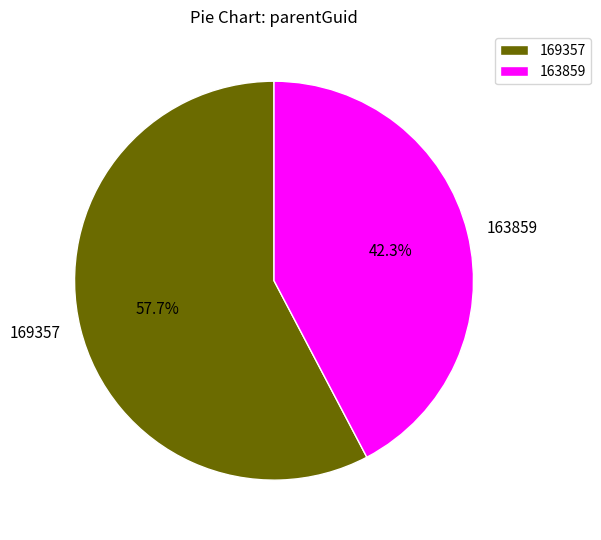

Does 163859 represent more than half of the total?

No